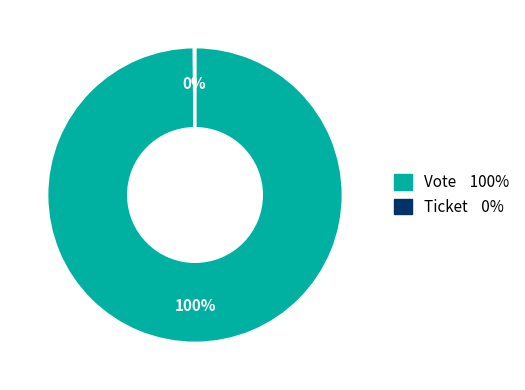

To the nearest percent, what percentage of the pie is Vote?

100%